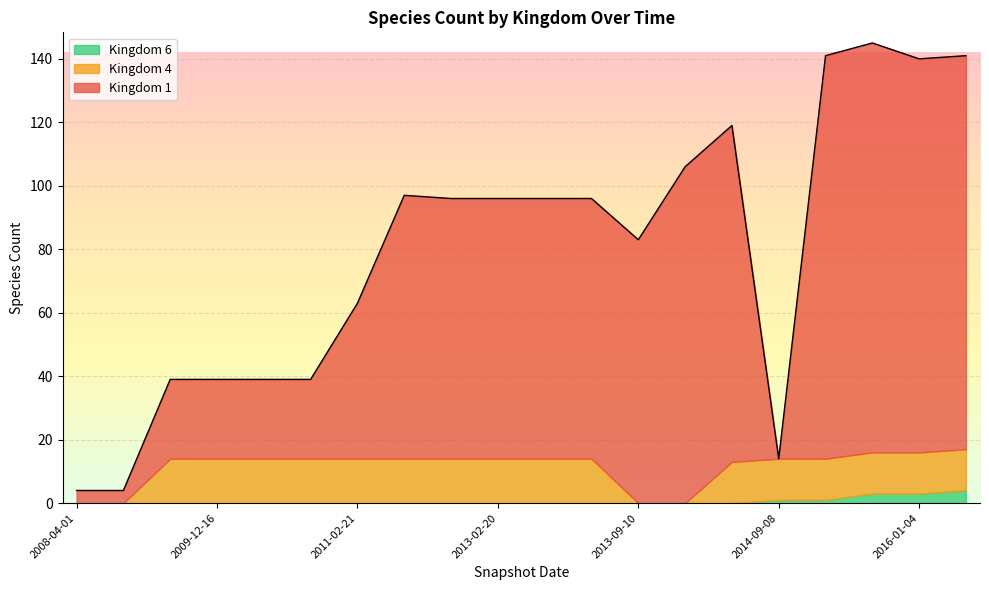

What is the highest value of the Kingdom 6 series?

4